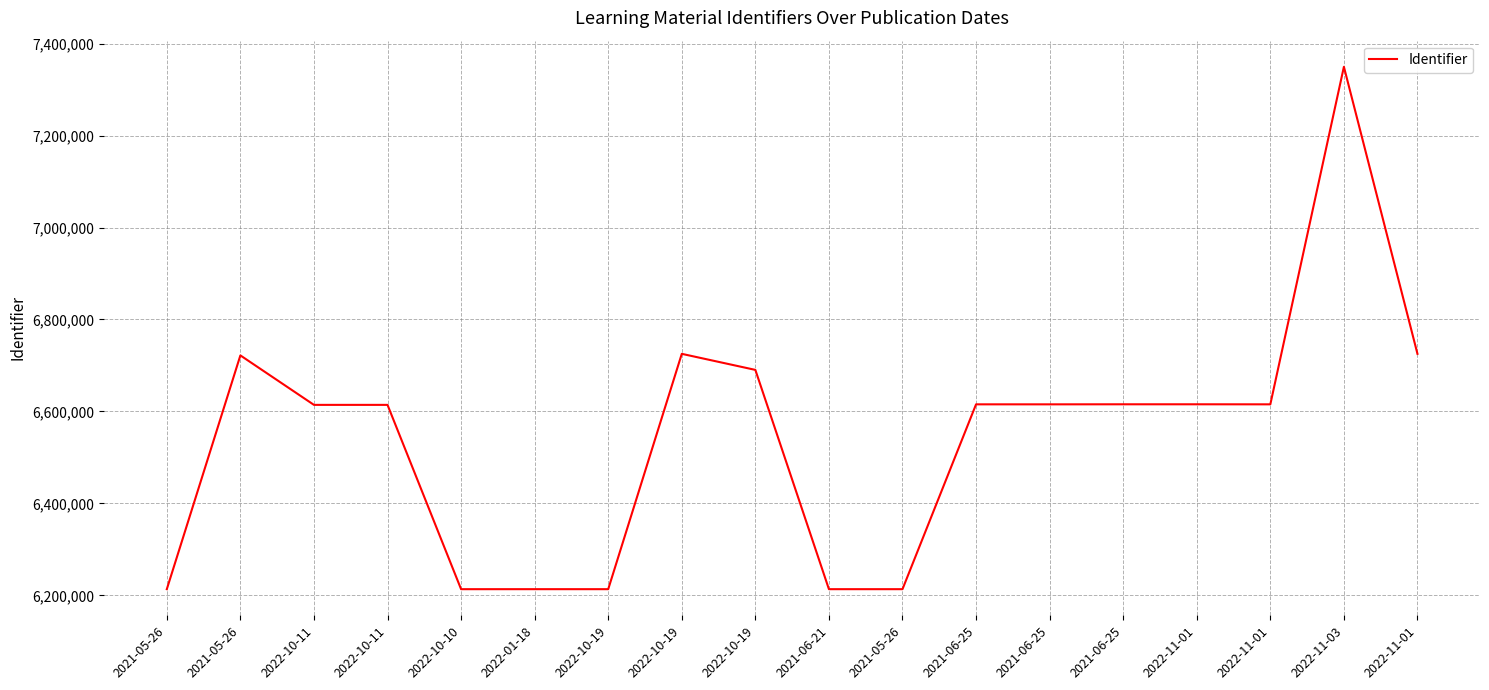

What is the minimum value shown in the chart?

6213380